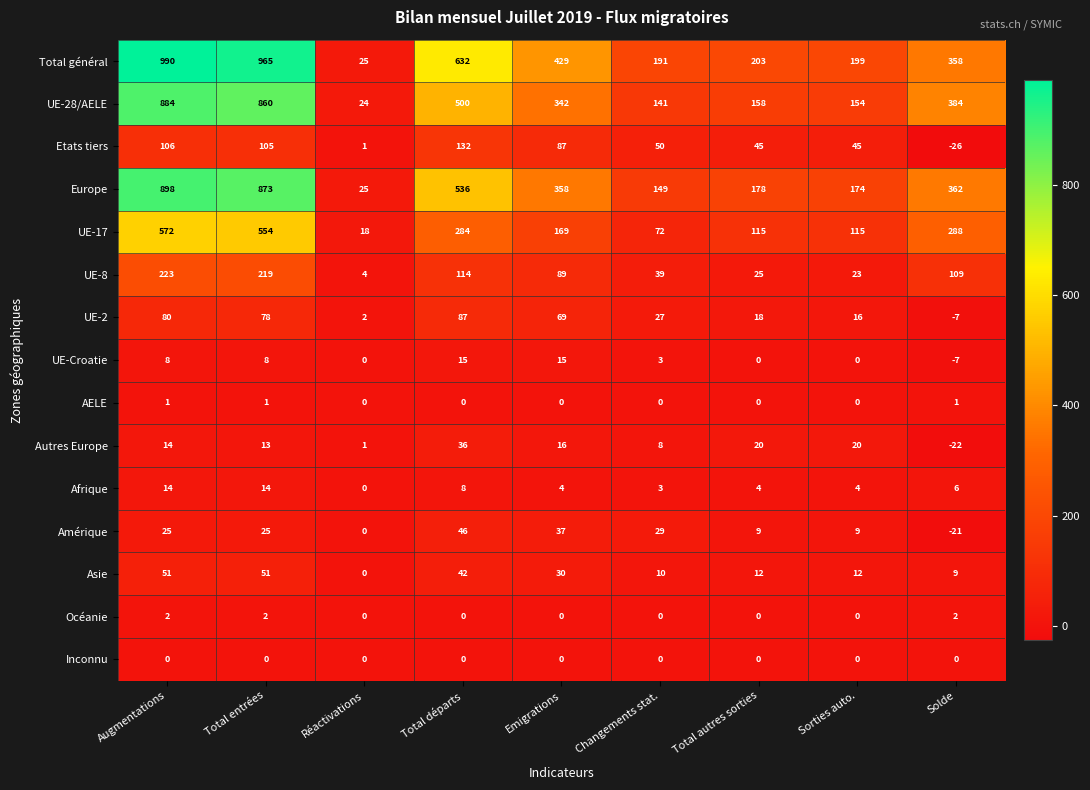

Where does the Etats tiers series first go above 50?

Augmentations